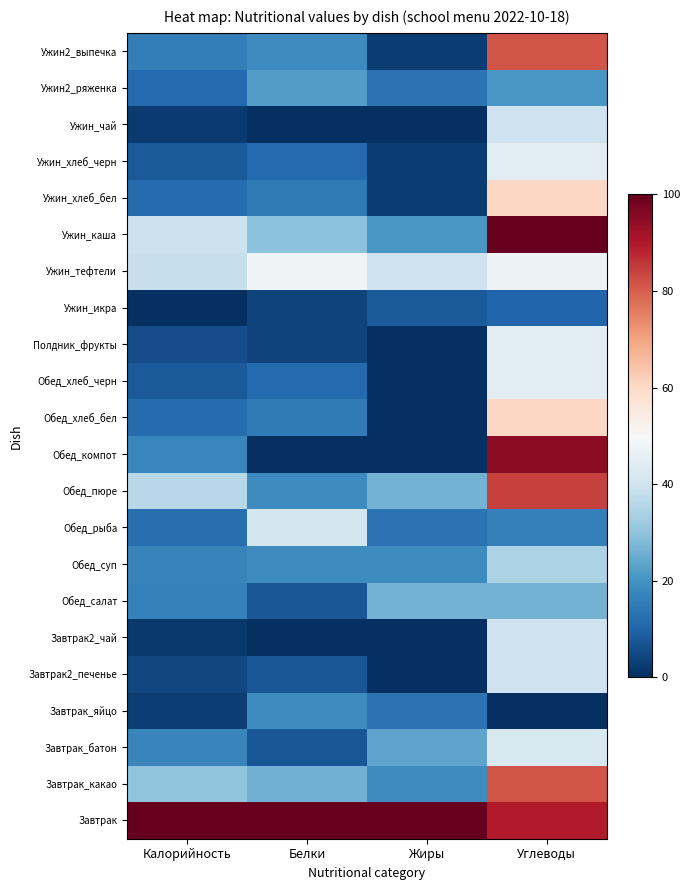

Reading left to right, what are all the values shown in this chart?

Завтрак: Калорийность=100.0	Белки=100.0	Жиры=100.0	Углеводы=89.5
Завтрак_какао: Калорийность=29.9	Белки=25.9	Жиры=18.4	Углеводы=81.6
Завтрак_батон: Калорийность=17.1	Белки=7.4	Жиры=23.7	Углеводы=42.1
Завтрак_яйцо: Калорийность=2.9	Белки=18.5	Жиры=13.2	Углеводы=0.0
Завтрак2_печенье: Калорийность=4.4	Белки=7.4	Жиры=0.0	Углеводы=39.5
Завтрак2_чай: Калорийность=1.7	Белки=0.0	Жиры=0.0	Углеводы=39.5
Обед_салат: Калорийность=16.1	Белки=7.4	Жиры=26.3	Углеводы=26.3
Обед_суп: Калорийность=16.5	Белки=18.5	Жиры=18.4	Углеводы=34.2
Обед_рыба: Калорийность=12.3	Белки=40.7	Жиры=13.2	Углеводы=15.8
Обед_пюре: Калорийность=36.1	Белки=18.5	Жиры=26.3	Углеводы=84.2
Обед_компот: Калорийность=17.2	Белки=0.0	Жиры=0.0	Углеводы=94.7
Обед_хлеб_бел: Калорийность=11.6	Белки=14.8	Жиры=0.0	Углеводы=60.5
Обед_хлеб_черн: Калорийность=7.9	Белки=11.1	Жиры=0.0	Углеводы=44.7
Полдник_фрукты: Калорийность=5.5	Белки=3.7	Жиры=0.0	Углеводы=44.7
Ужин_икра: Калорийность=0.0	Белки=3.7	Жиры=7.9	Углеводы=10.5
Ужин_тефтели: Калорийность=38.3	Белки=48.1	Жиры=39.5	Углеводы=47.4
Ужин_каша: Калорийность=39.4	Белки=29.6	Жиры=21.1	Углеводы=100.0
Ужин_хлеб_бел: Калорийность=11.6	Белки=14.8	Жиры=2.6	Углеводы=60.5
Ужин_хлеб_черн: Калорийность=8.1	Белки=11.1	Жиры=2.6	Углеводы=44.7
Ужин_чай: Калорийность=2.2	Белки=0.0	Жиры=0.0	Углеводы=39.5
Ужин2_ряженка: Калорийность=11.2	Белки=22.2	Жиры=13.2	Углеводы=21.1
Ужин2_выпечка: Калорийность=15.4	Белки=18.5	Жиры=2.6	Углеводы=81.6